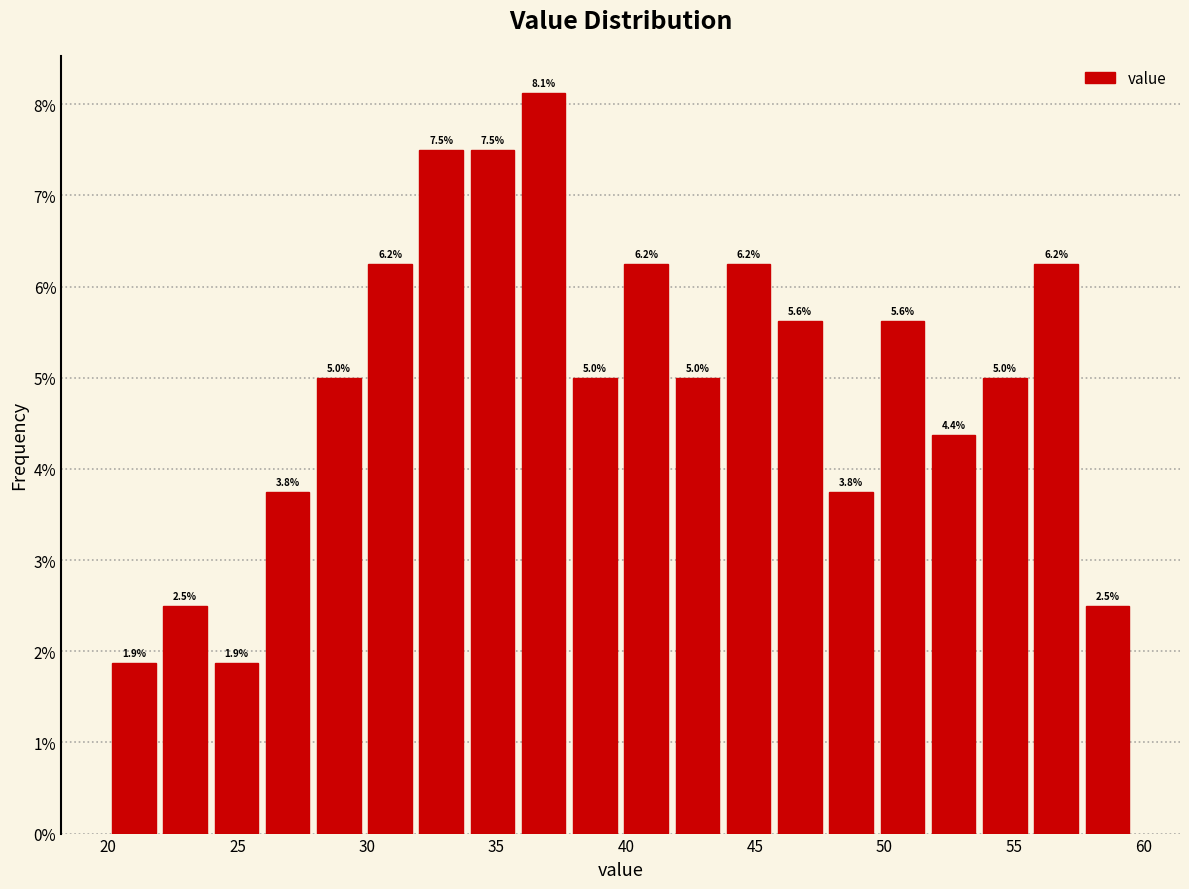

Read against the x-axis, roughly where is the centre of the tallest bar?

37.0